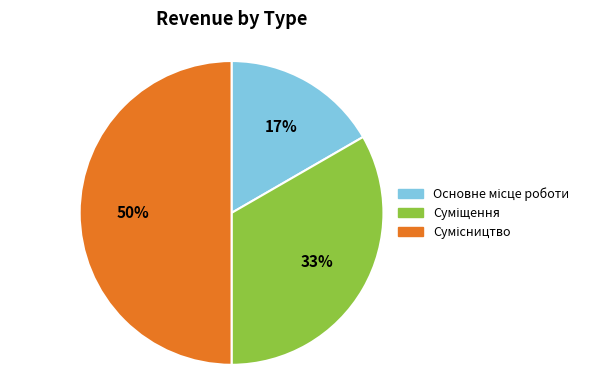

To the nearest percent, what is the average slice percentage?

33%